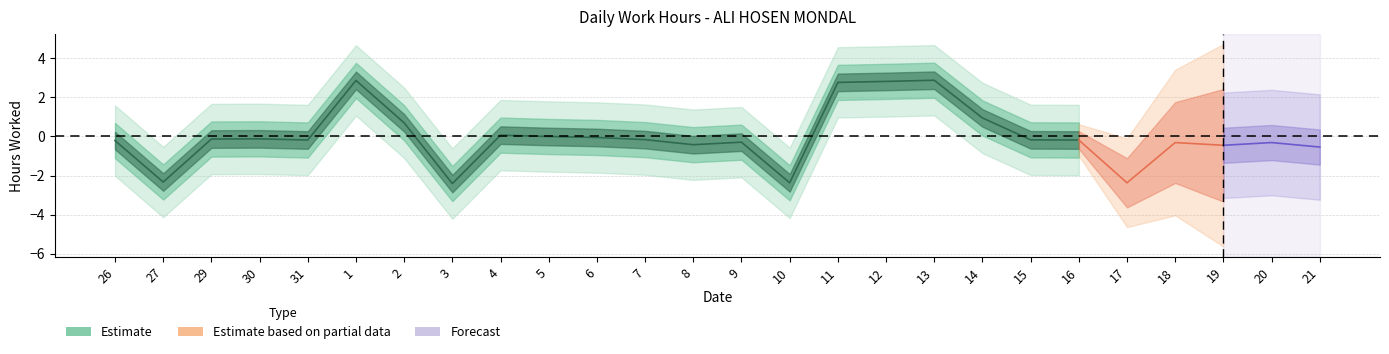

Does the chart have visible grid lines?

Yes